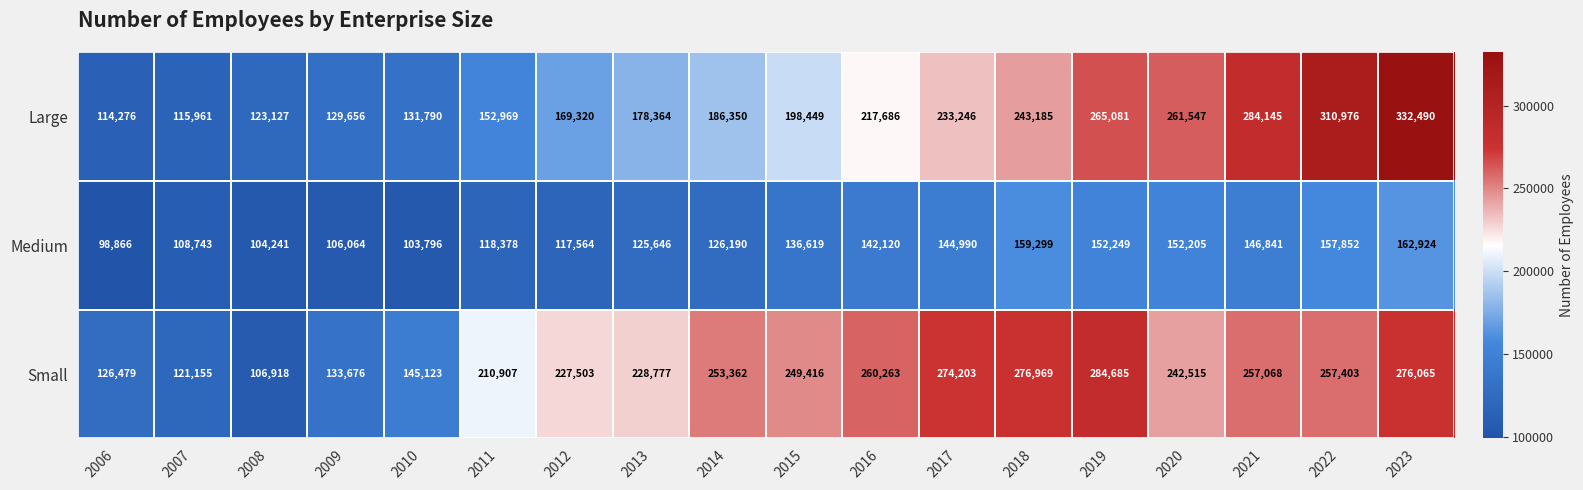

Count the number of data series in this chart.

3